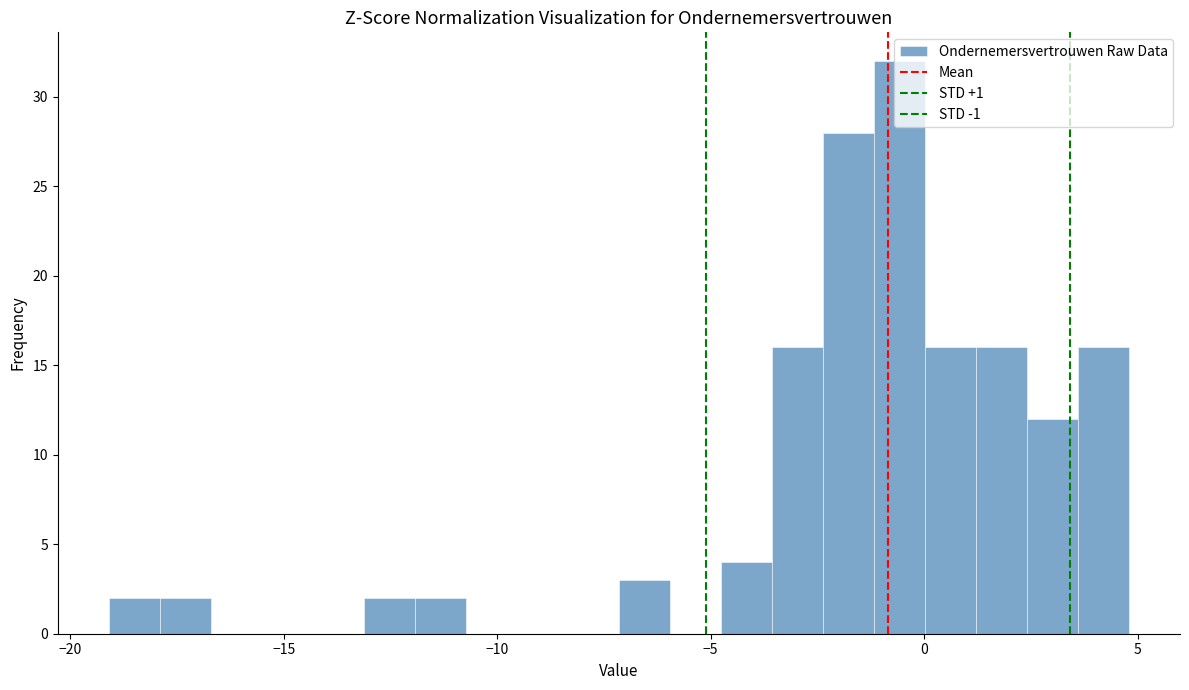

Around what value on the x-axis is the tallest bar? Give the approximate position of its centre, as read against the axis.

-0.5